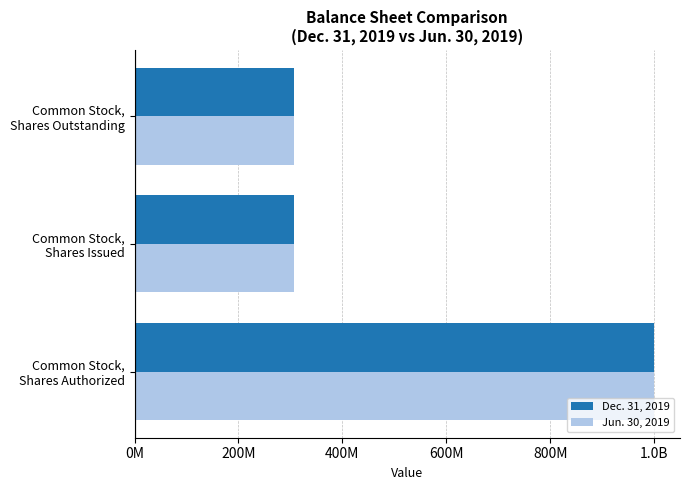

What is the lowest value of the Dec. 31, 2019 series?

307280150